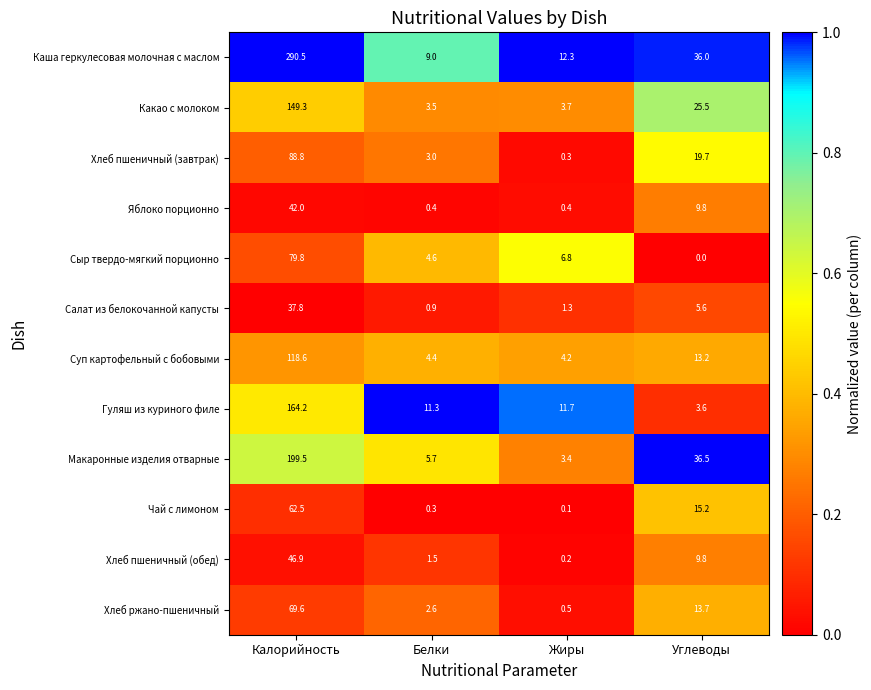

At which label is Гуляш из куриного филе closest to 83?

Жиры